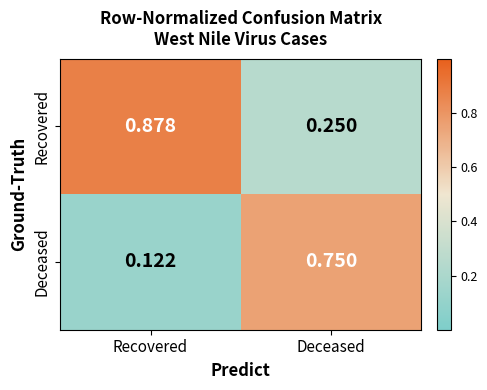

Is the value of Recovered at Deceased greater than the value of Deceased at Recovered?

Yes